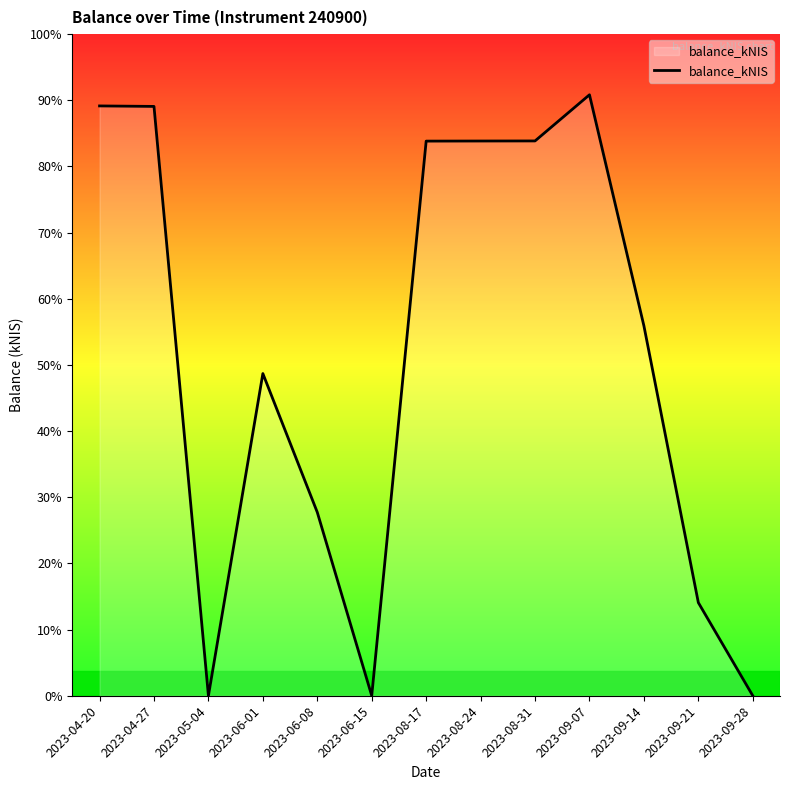

Does the chart display data point markers on the line(s)?

No